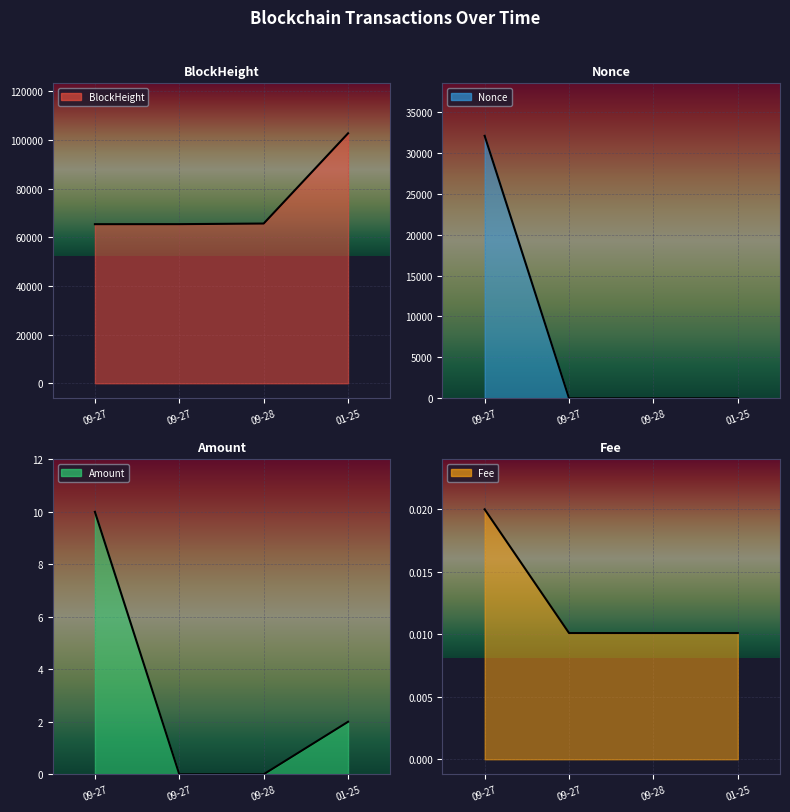

Reading left to right, what are all the values shown in this chart?

BlockHeight: 65406.0	65417.0	65670.0	102758.0
Nonce: 32070.0	0.0	1.0	2.0
Amount: 10.0	0.0	0.0	2.0
Fee: 0.0	0.0	0.0	0.0